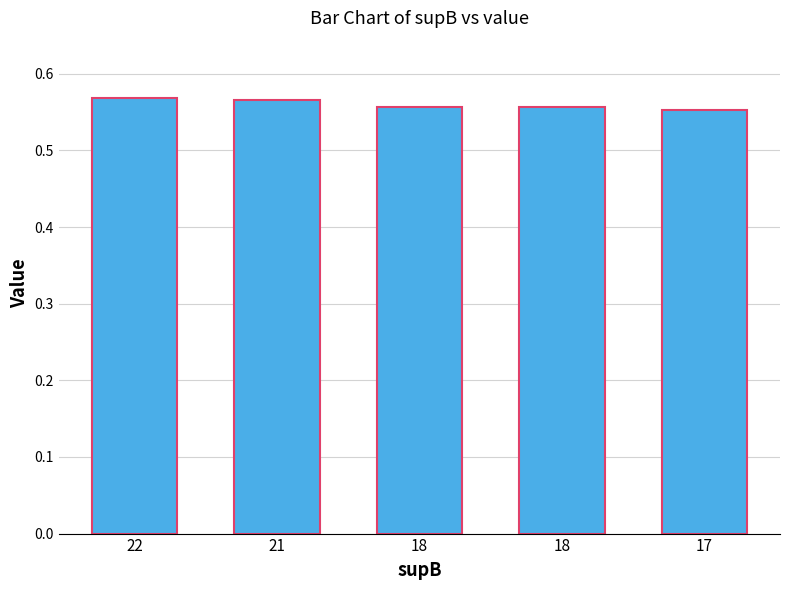

What value does the data have at 18?

0.6